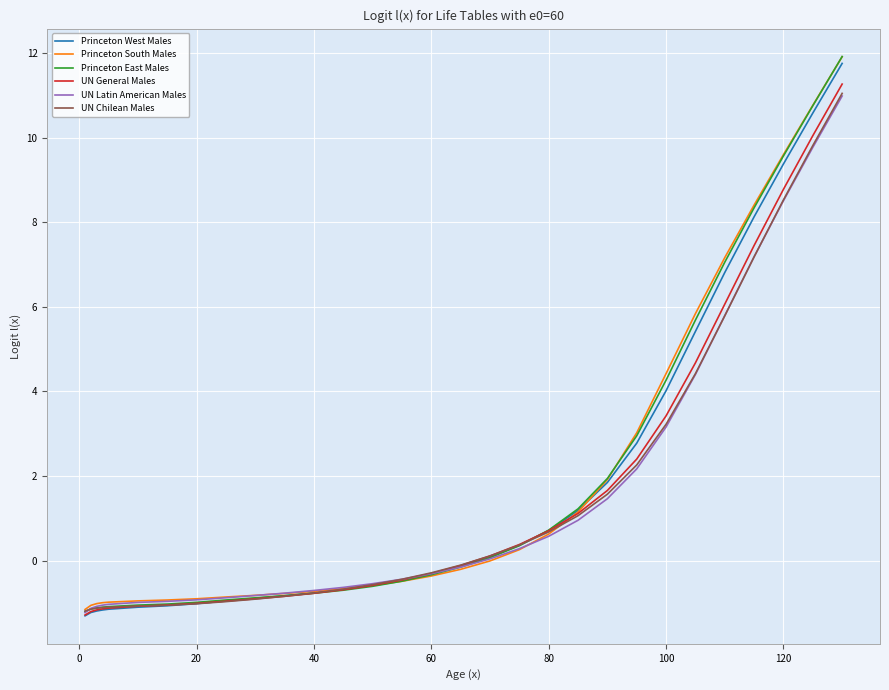

Which series has the widest spread of values?

Princeton East Males